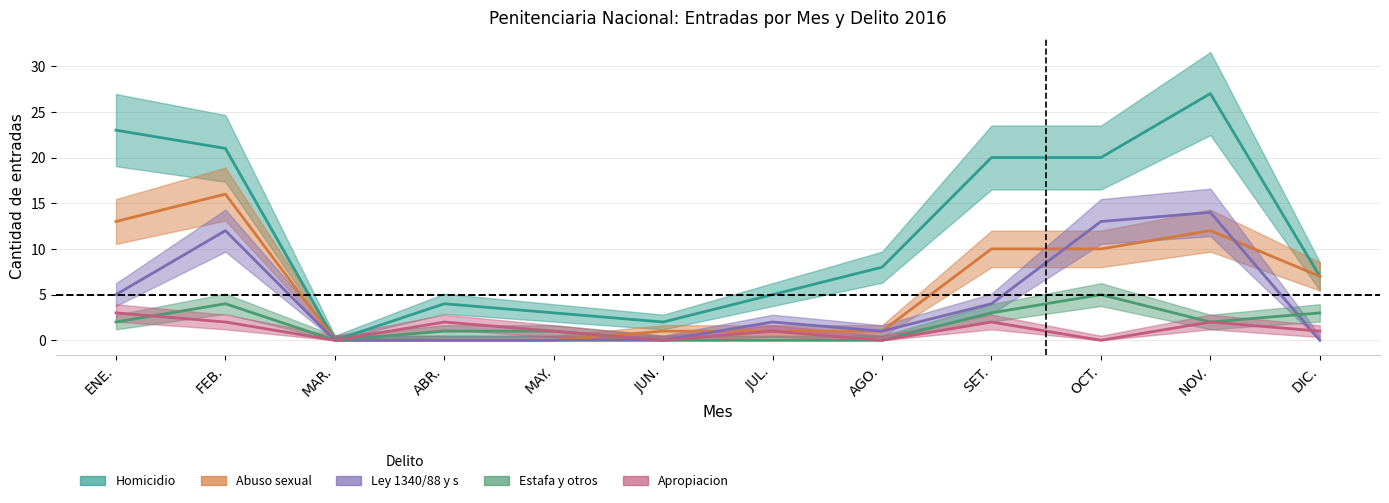

Reading right to left, transcribe all the data shown in this chart.

Homicidio: DIC.=7	NOV.=27	OCT.=20	SET.=20	AGO.=8	JUL.=5	JUN.=2	MAY.=3	ABR.=4	MAR.=0	FEB.=21	ENE.=23
Abuso sexual: DIC.=7	NOV.=12	OCT.=10	SET.=10	AGO.=1	JUL.=1	JUN.=1	MAY.=0	ABR.=0	MAR.=0	FEB.=16	ENE.=13
Ley 1340/88 y s: DIC.=0	NOV.=14	OCT.=13	SET.=4	AGO.=1	JUL.=2	JUN.=0	MAY.=0	ABR.=0	MAR.=0	FEB.=12	ENE.=5
Estafa y otros: DIC.=3	NOV.=2	OCT.=5	SET.=3	AGO.=0	JUL.=0	JUN.=0	MAY.=1	ABR.=1	MAR.=0	FEB.=4	ENE.=2
Apropiacion: DIC.=1	NOV.=2	OCT.=0	SET.=2	AGO.=0	JUL.=1	JUN.=0	MAY.=1	ABR.=2	MAR.=0	FEB.=2	ENE.=3